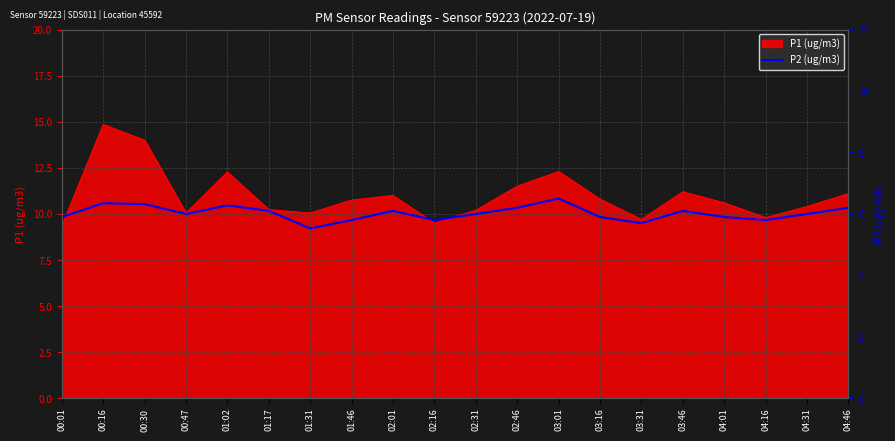

The value of P1 (ug/m3) at 04:01 is 16.5. True or false?

False